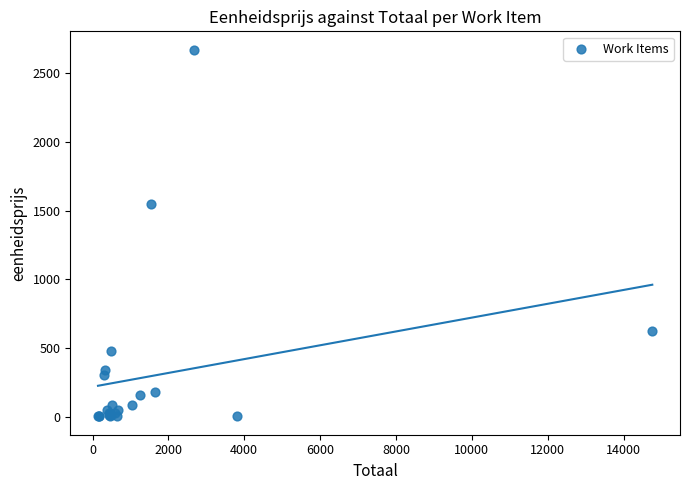

What Y value in the scatter plot is closest to 1337?

1552.5